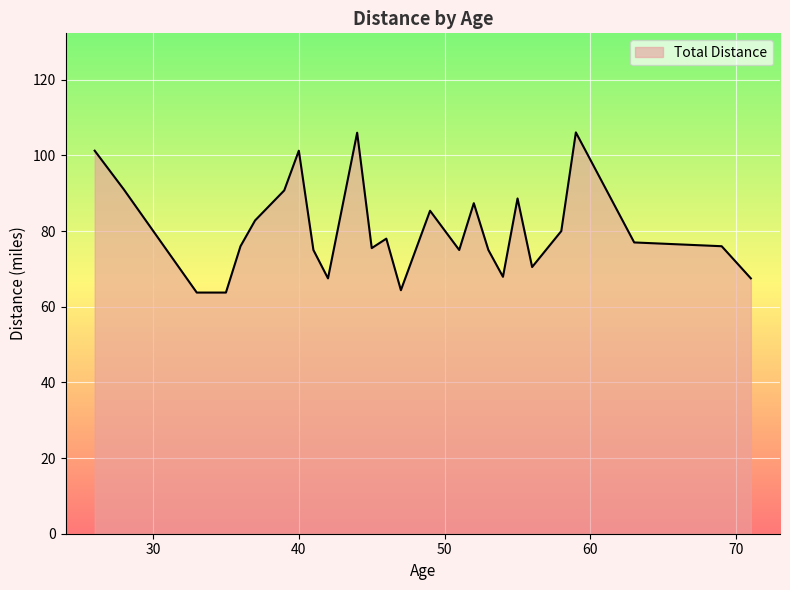

What is the difference between the maximum and minimum values?

42.3